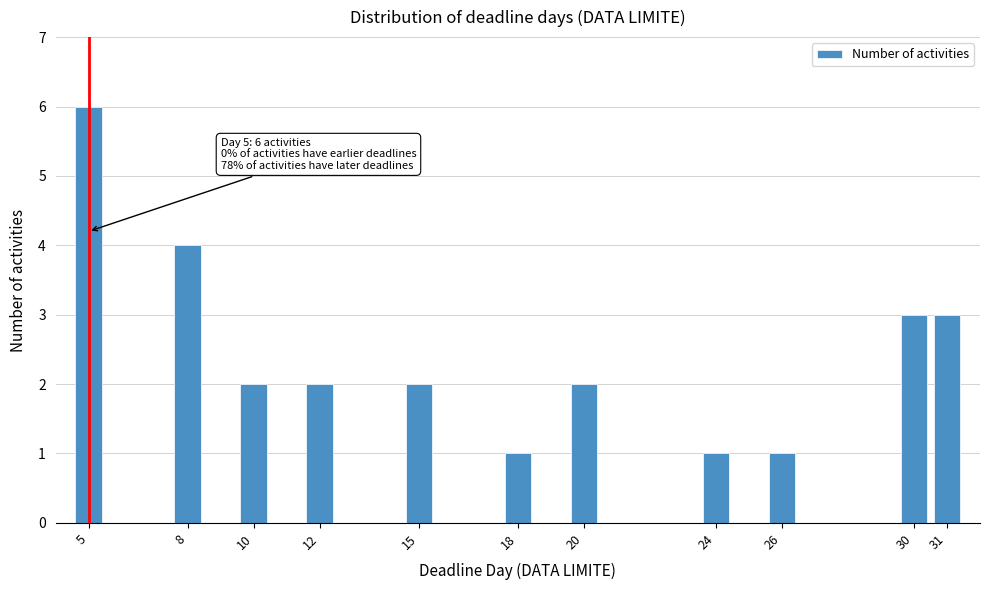

Reading right to left, list all the values displayed in this chart.

31=3	30=3	26=1	24=1	20=2	18=1	15=2	12=2	10=2	8=4	5=6